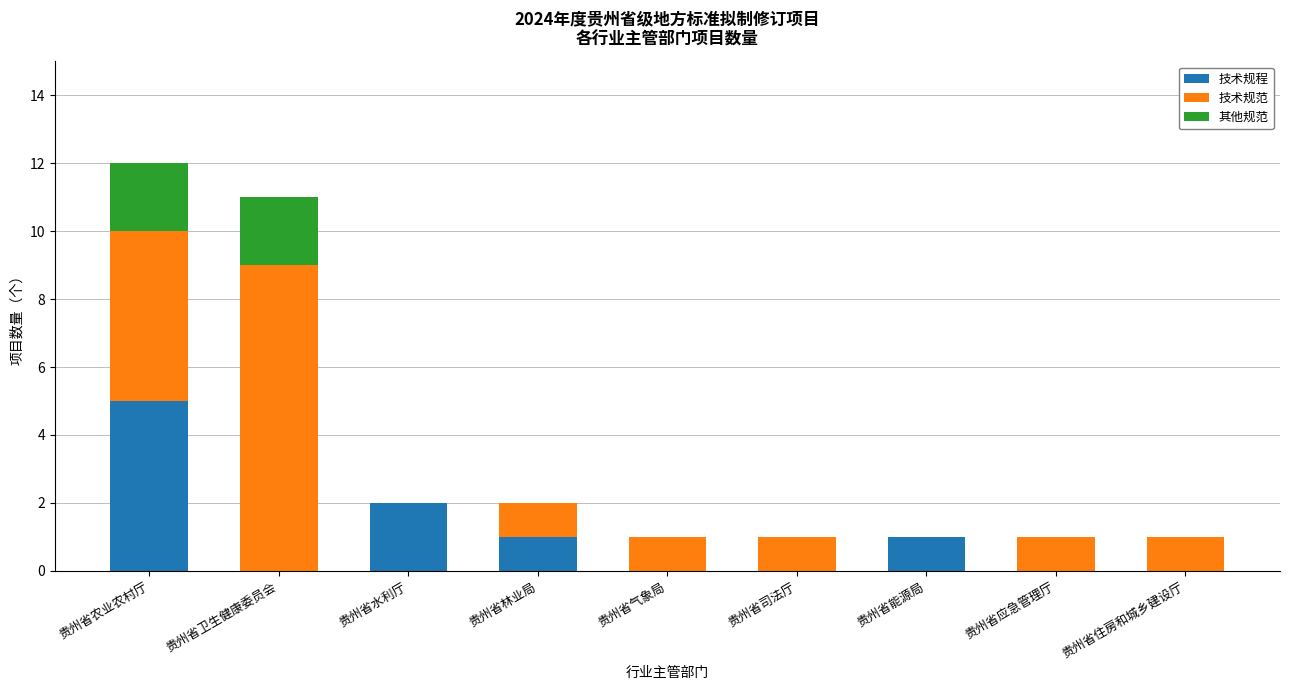

Is it true that 技术规程 equals 8 at 贵州省农业农村厅?

False